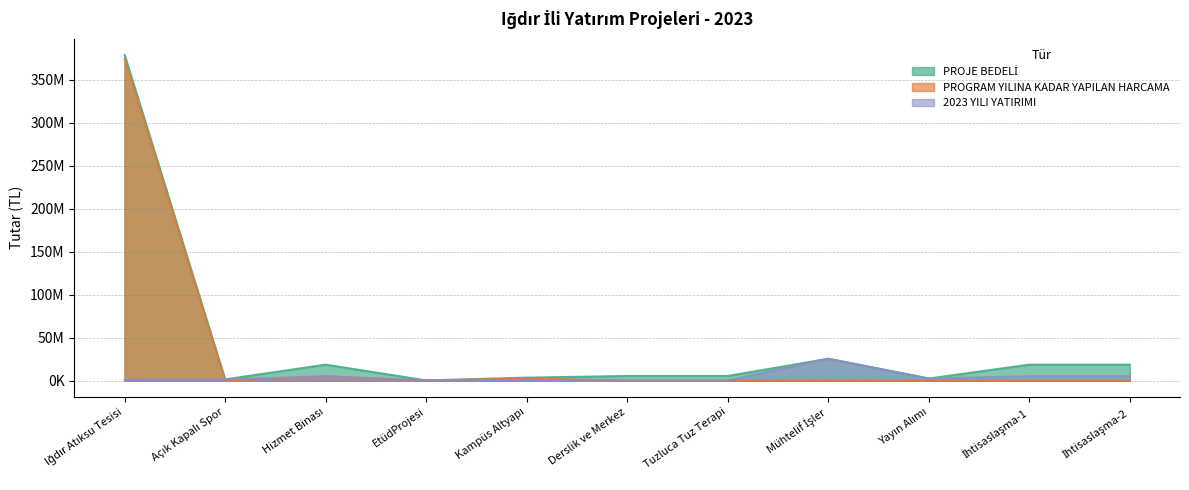

Which series has the largest range (max minus min)?

PROJE BEDELİ